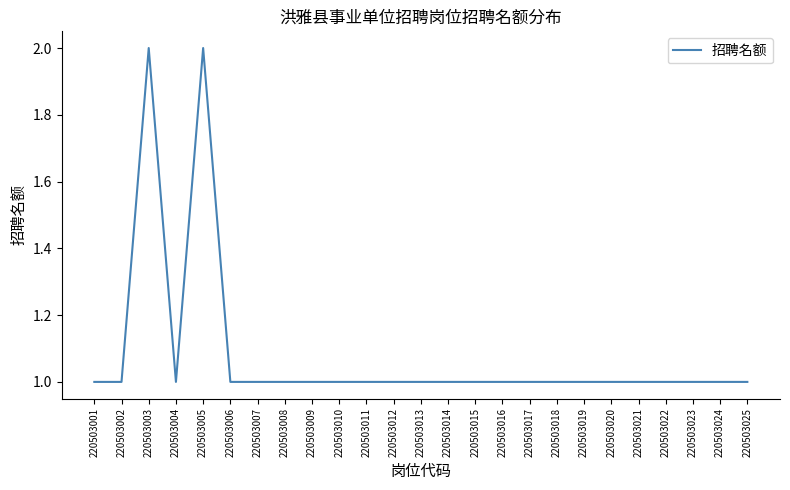

The chart shows a value of 1 at 220503018. True or false?

True